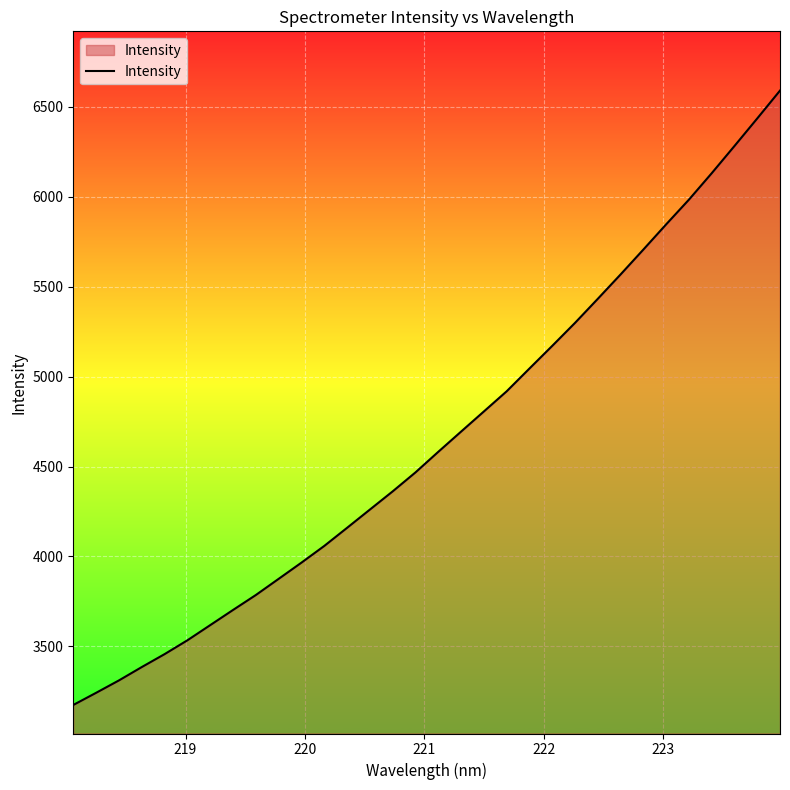

What is the maximum value shown in the chart?

6591.0